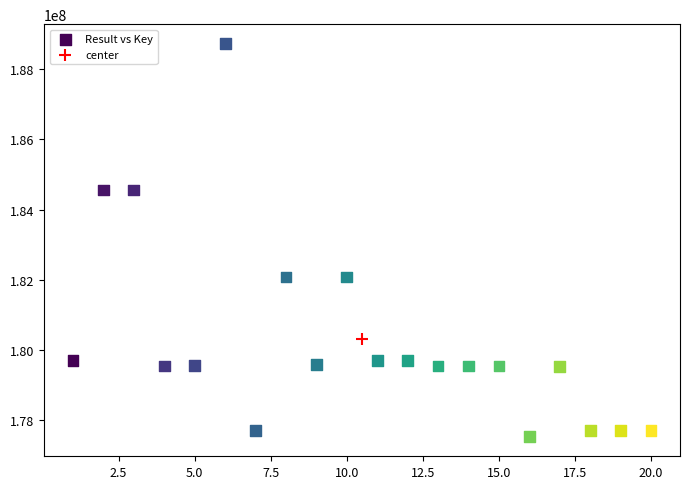

What are all the series names shown in the legend?

Result vs Key, center